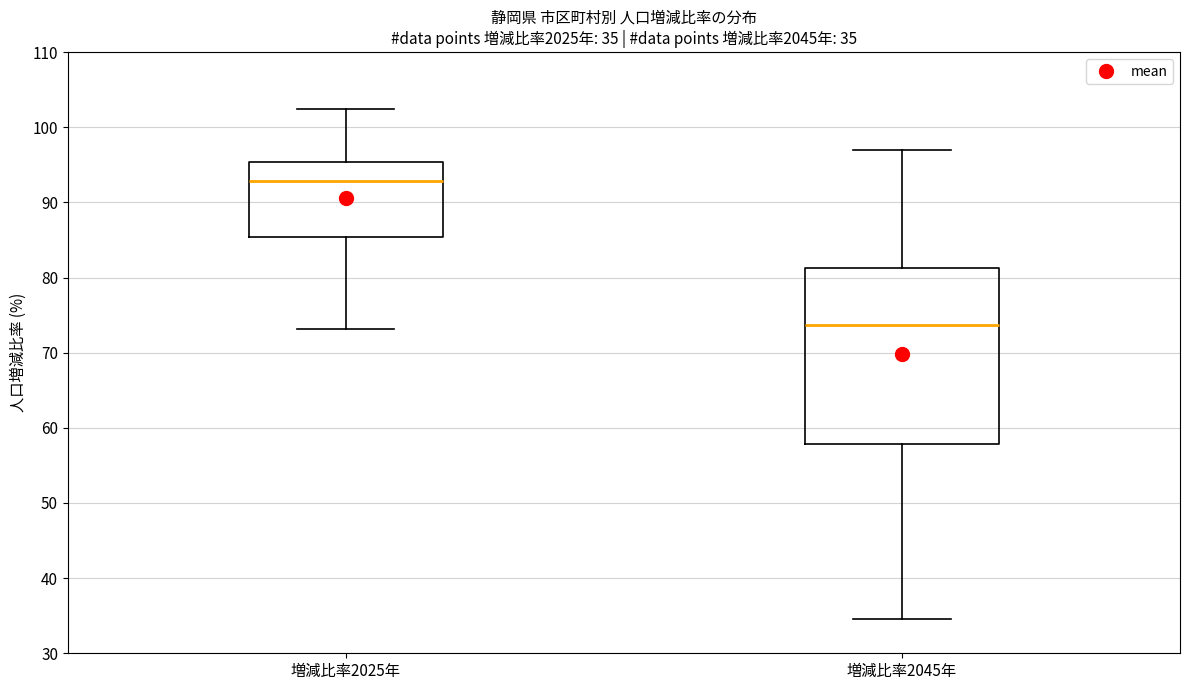

Which box's median line is the lowest?

増減比率2045年